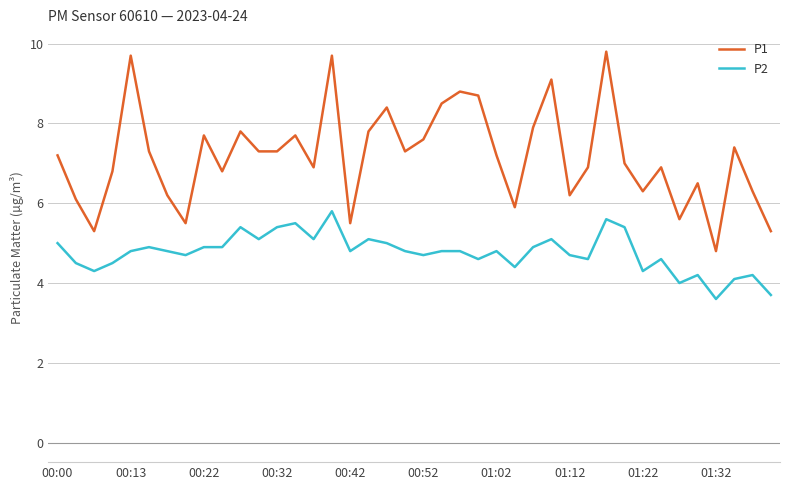

Rank the series by their maximum value, from highest to lowest.

P1, P2